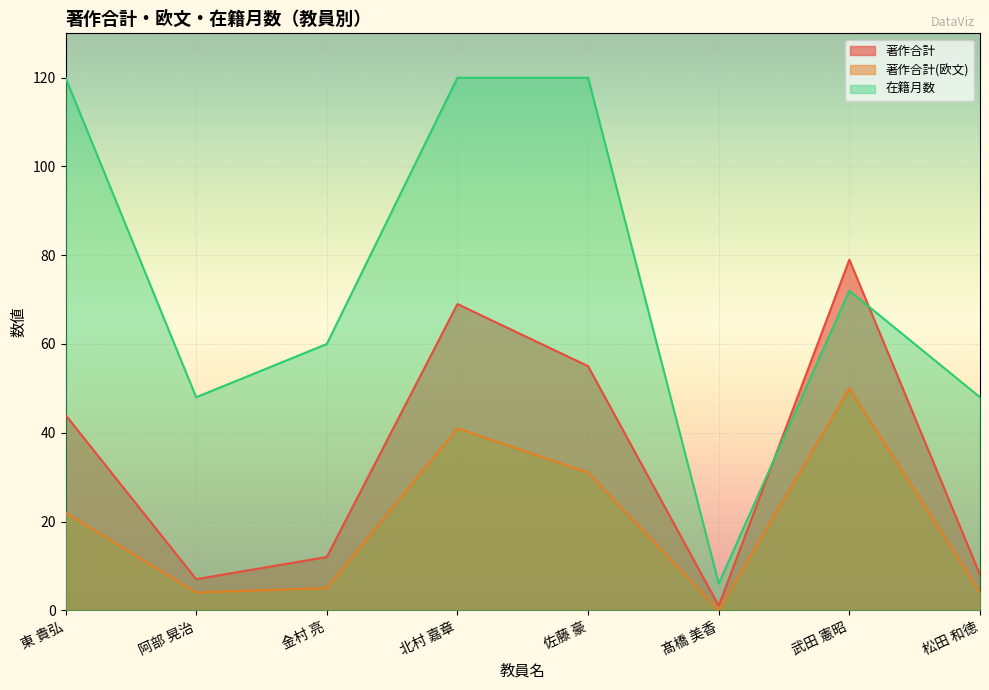

Rank the series by their maximum value, from highest to lowest.

在籍月数, 著作合計, 著作合計(欧文)